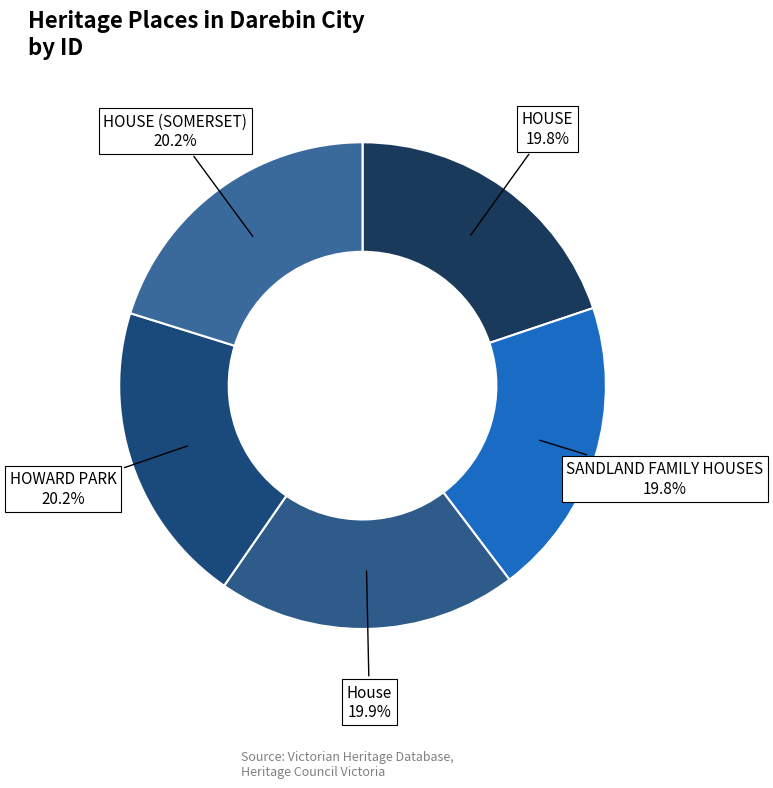

To the nearest percent, what is the average slice percentage?

20%